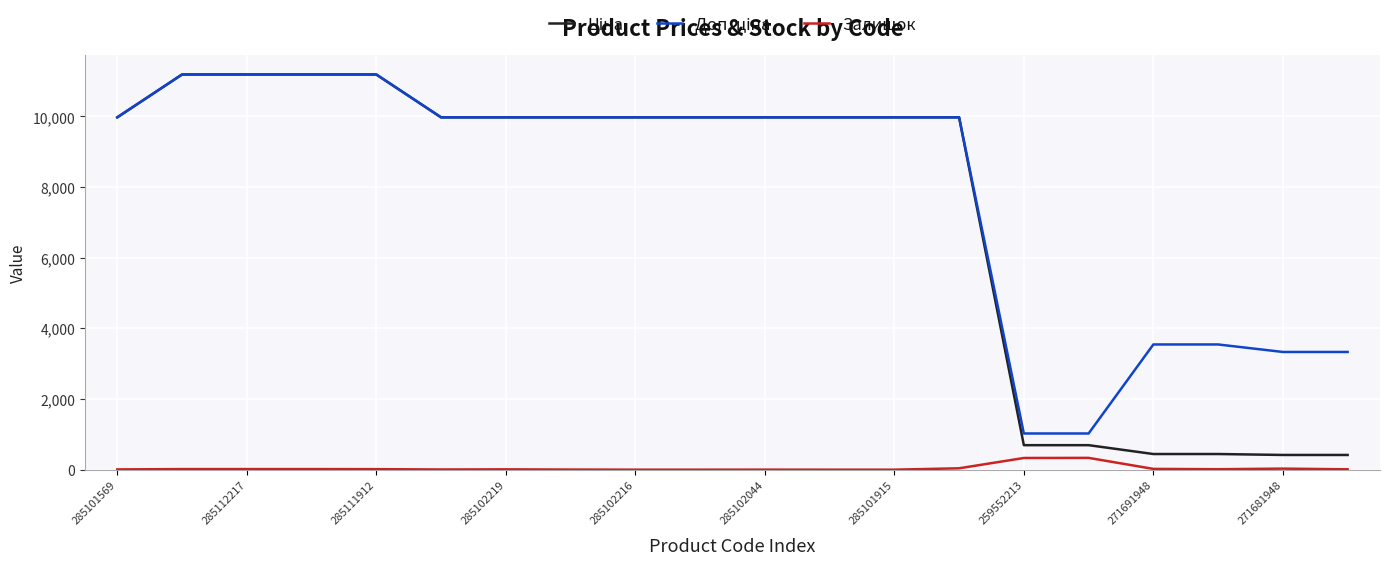

What is the maximum value shown in the chart?

11188.2